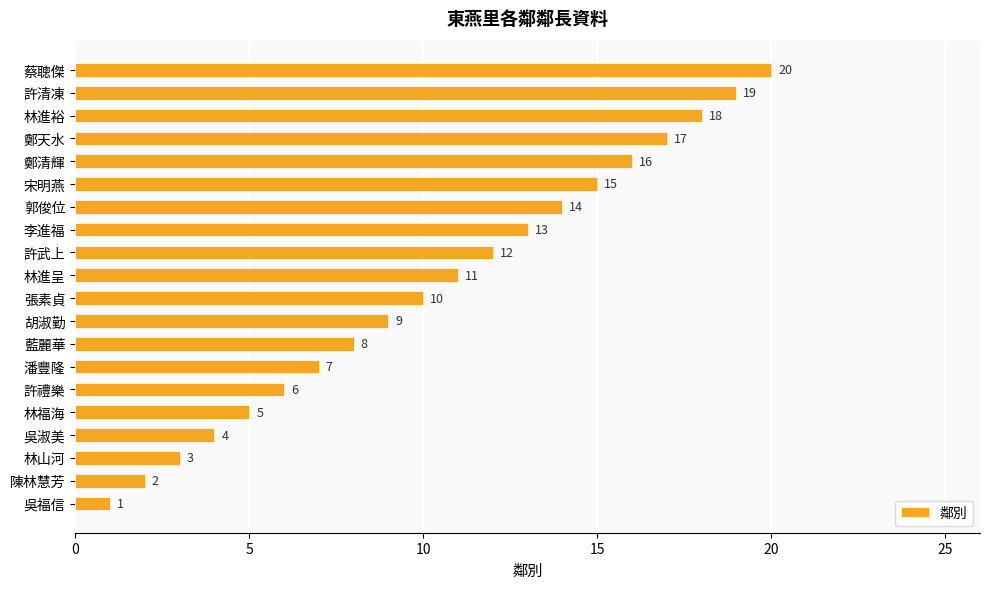

At which category does the chart reach its peak across all series?

蔡聰傑